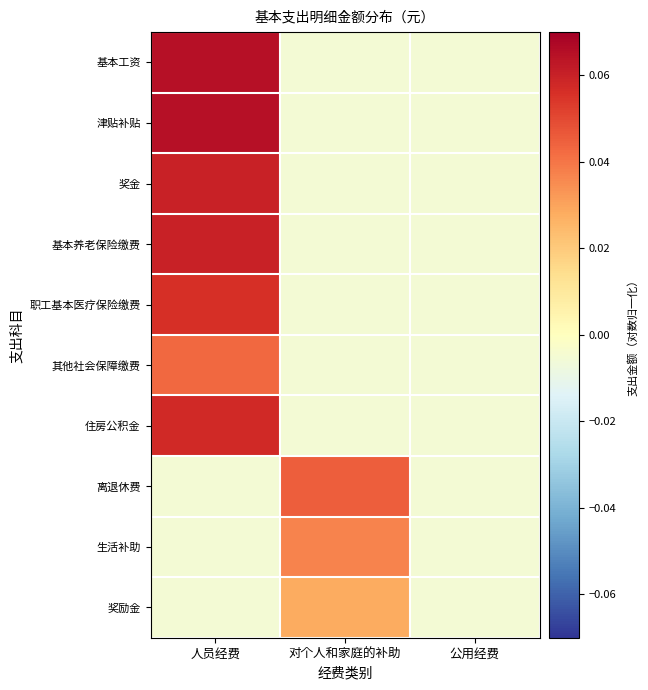

At how many categories does at least one series exceed 0?

2